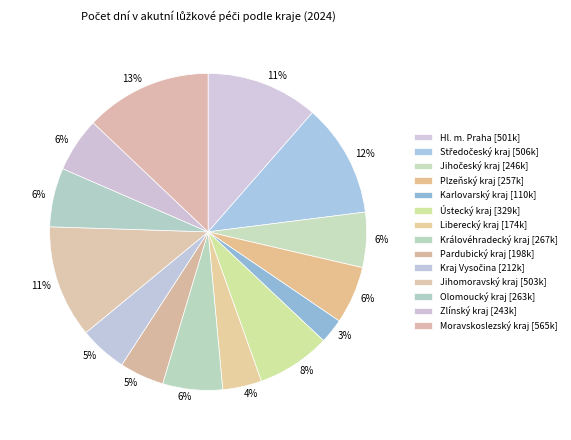

What is the change in value from Kraj Vysočina to Jihomoravský kraj?

+290192